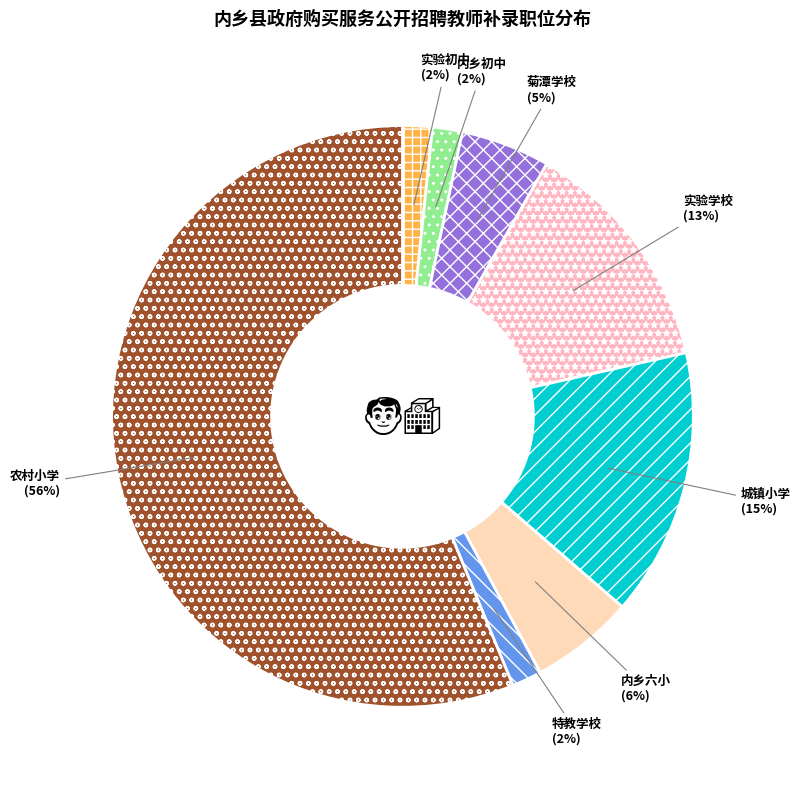

Between 实验学校 and 特教学校, which is larger?

实验学校